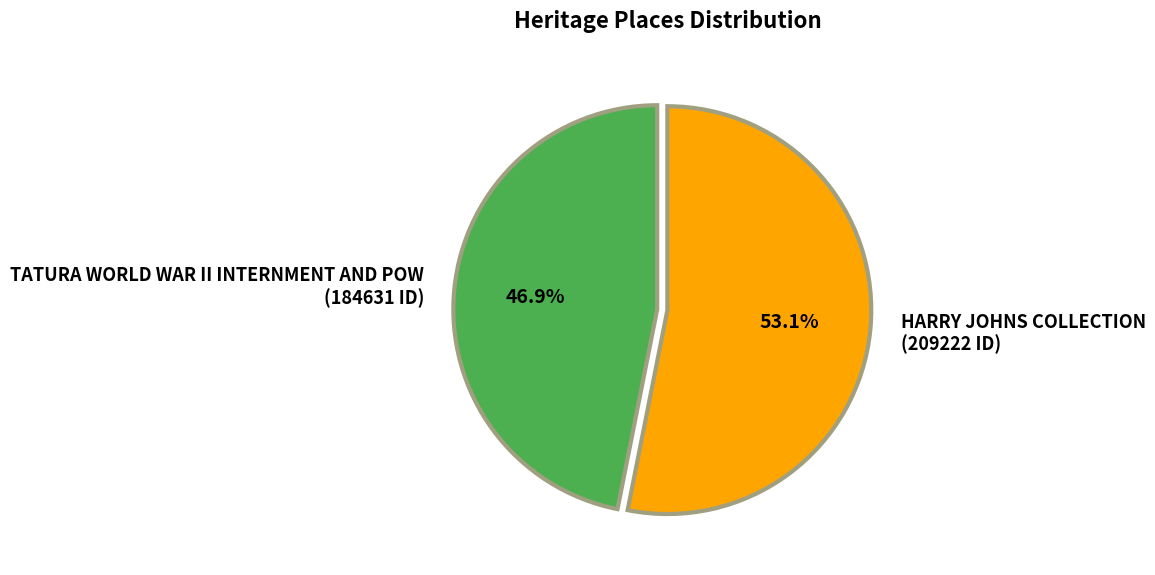

What percentage is the HARRY JOHNS COLLECTION slice, to the nearest percent?

53%